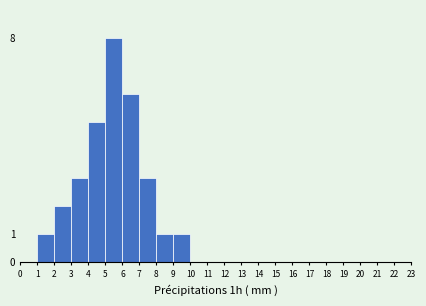

Over which range of the x-axis is the bar tallest?

5 to 6